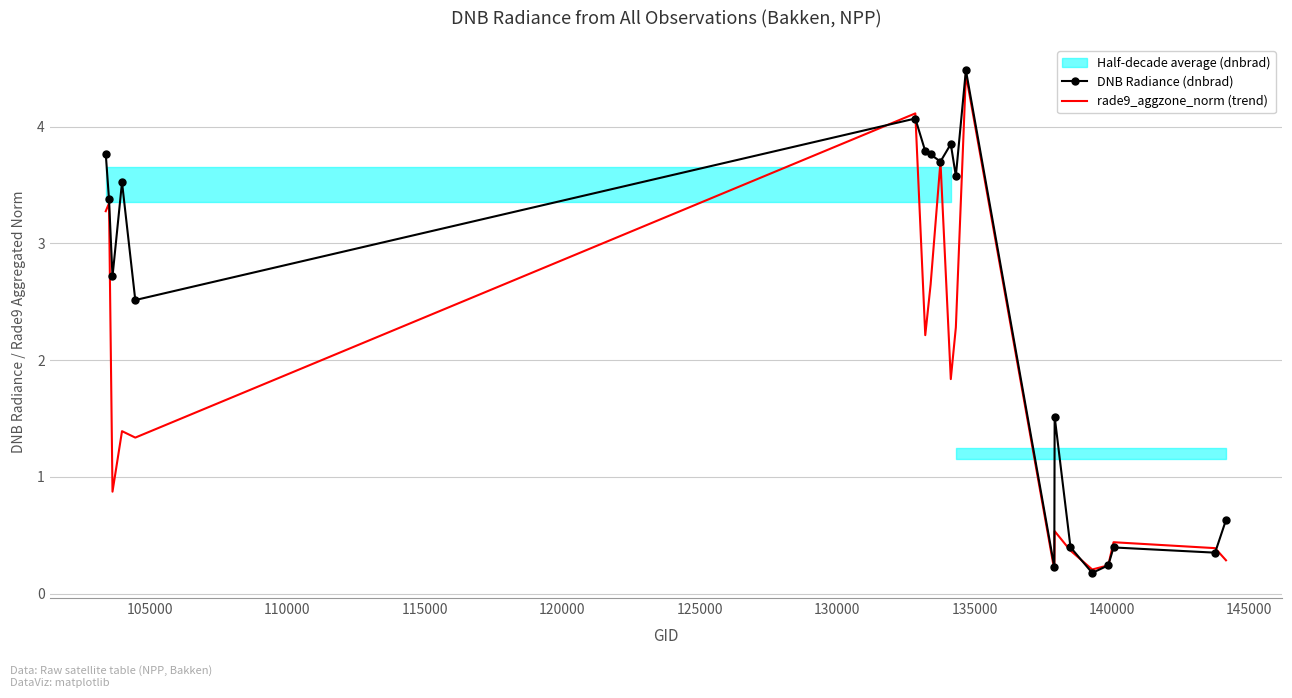

Which series has the largest range (max minus min)?

DNB Radiance (dnbrad)